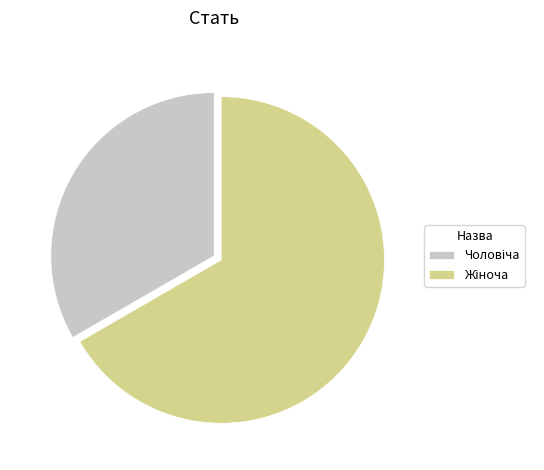

Is there a majority slice in this chart?

Yes